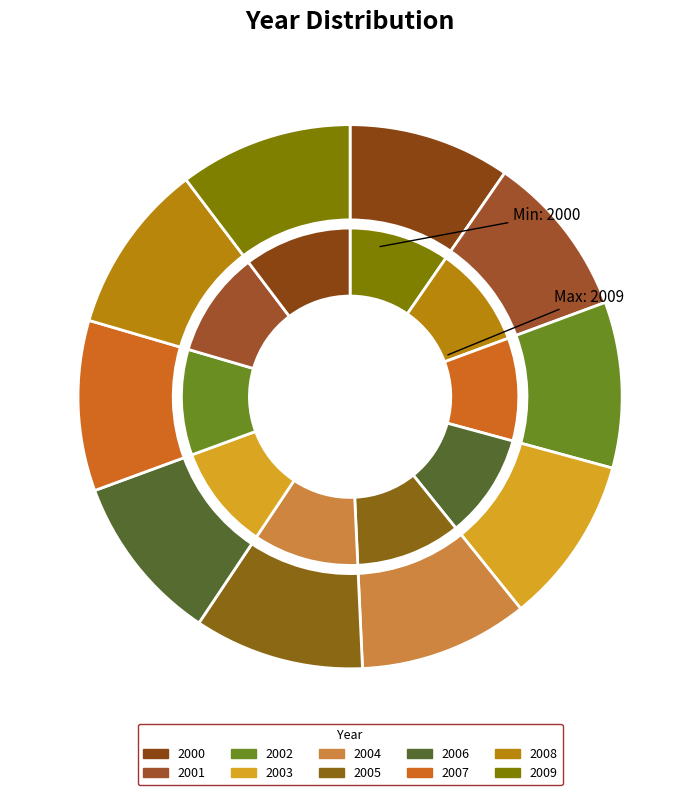

The 2004 slice represents 10% of the pie. True or false?

True